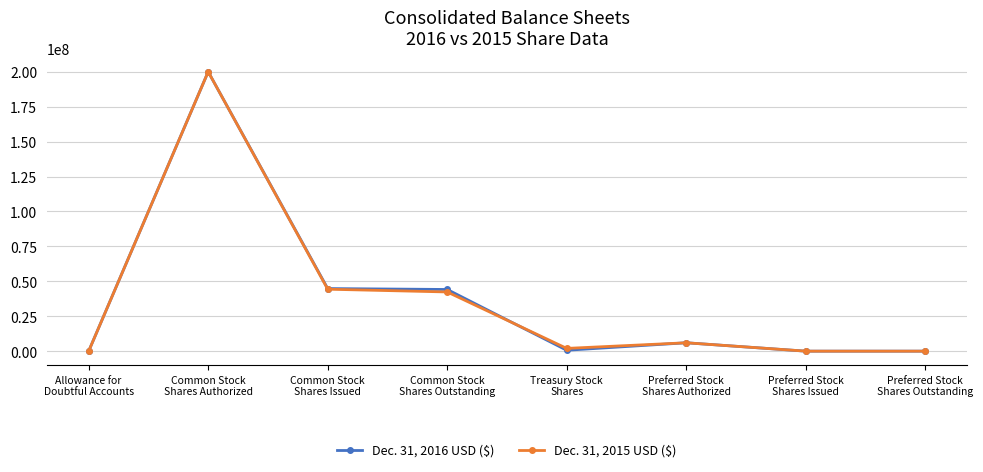

What is the label of the 8th point from the right?

Allowance for
Doubtful Accounts